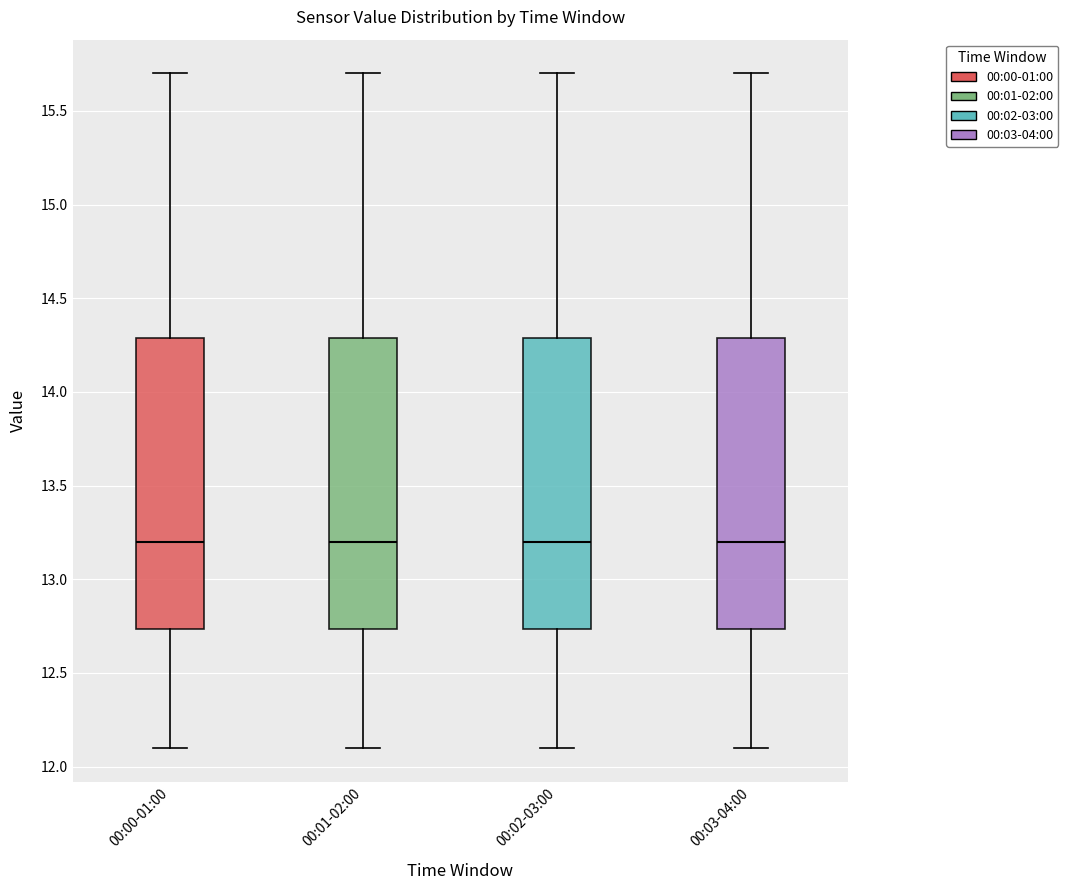

Where does the lower whisker of the box for 00:00-01:00 end on the y-axis? The values are not printed on the chart, so give them approximately, as read against the axis.

12.10